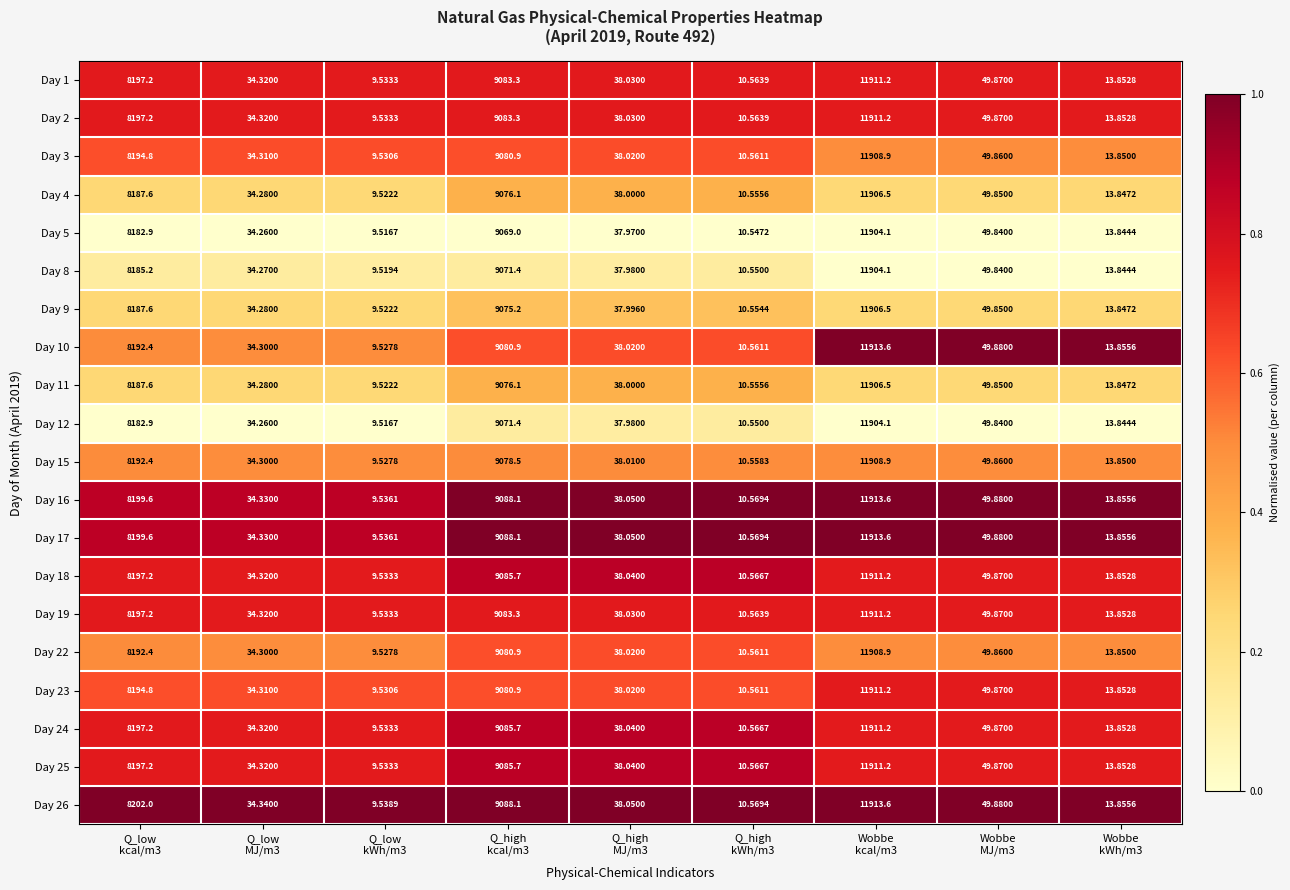

How many series are shown in this chart?

20